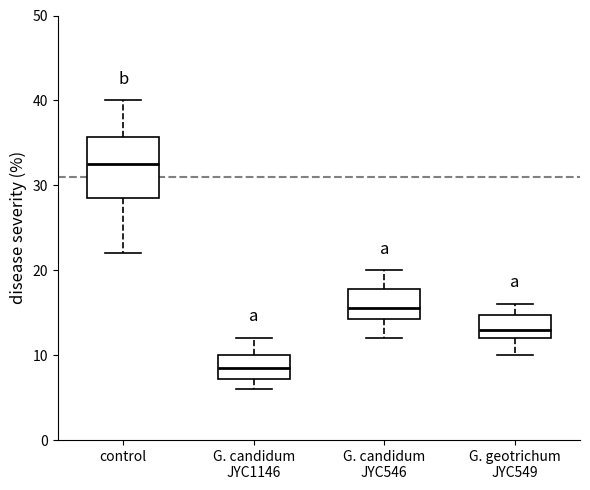

Where is the upper edge of the box for G. geotrichum JYC549 on the y-axis? The values are not printed on the chart, so give them approximately, as read against the axis.

15